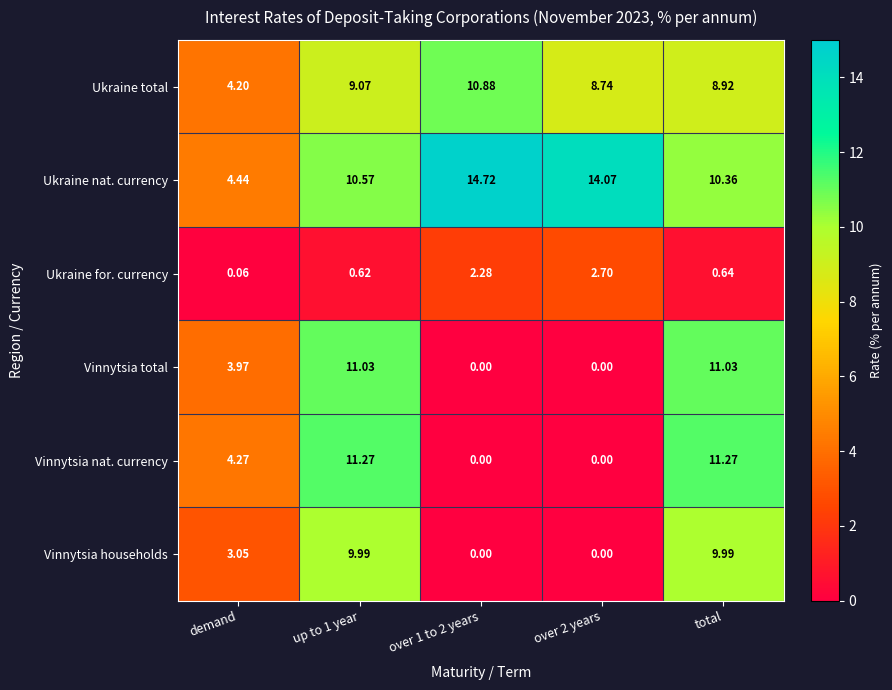

Rank the series at up to 1 year from highest to lowest value.

Vinnytsia nat. currency, Vinnytsia total, Ukraine nat. currency, Vinnytsia households, Ukraine total, Ukraine for. currency